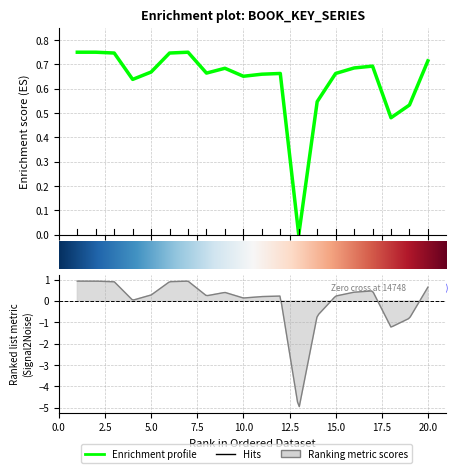

What is the value of the 1st point from the left?

0.8